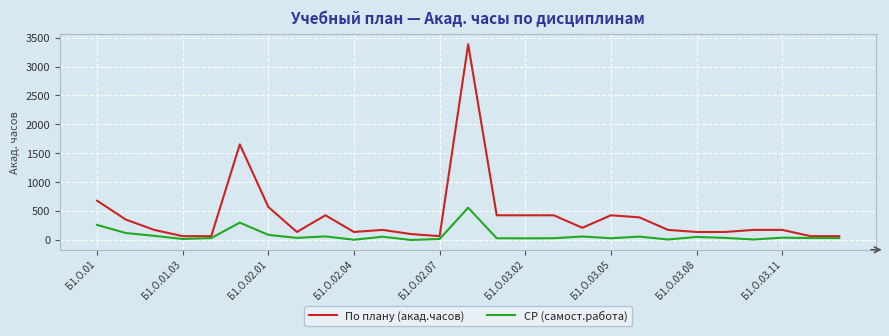

Which series has the largest total across all categories?

По плану (акад.часов)